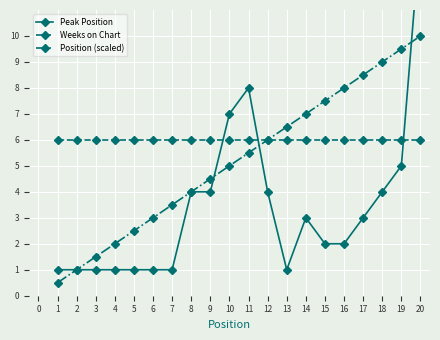

The Weeks on Chart series shows 10.3 at 7. True or false?

False